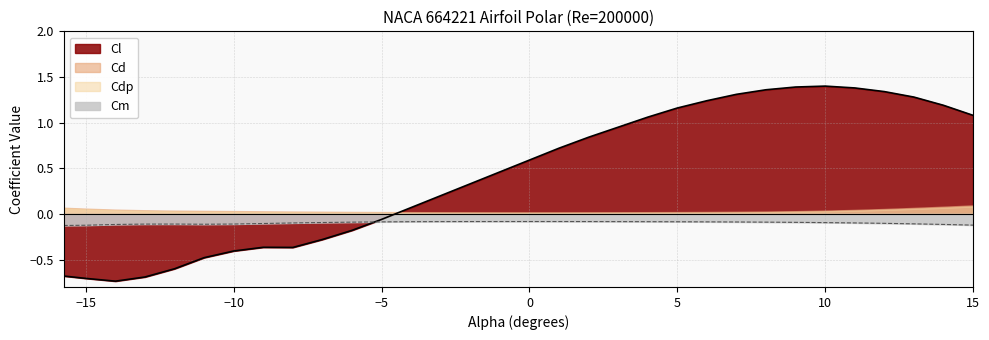

The value of Cm at 10.0 is -0.2. True or false?

False